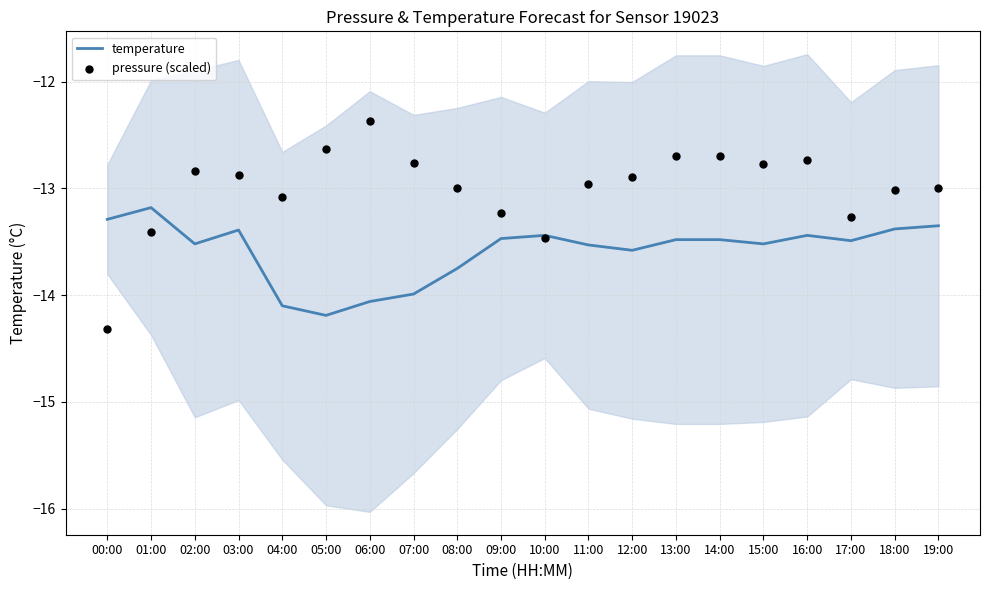

What is the total value across all series at 18:00?

-26.4